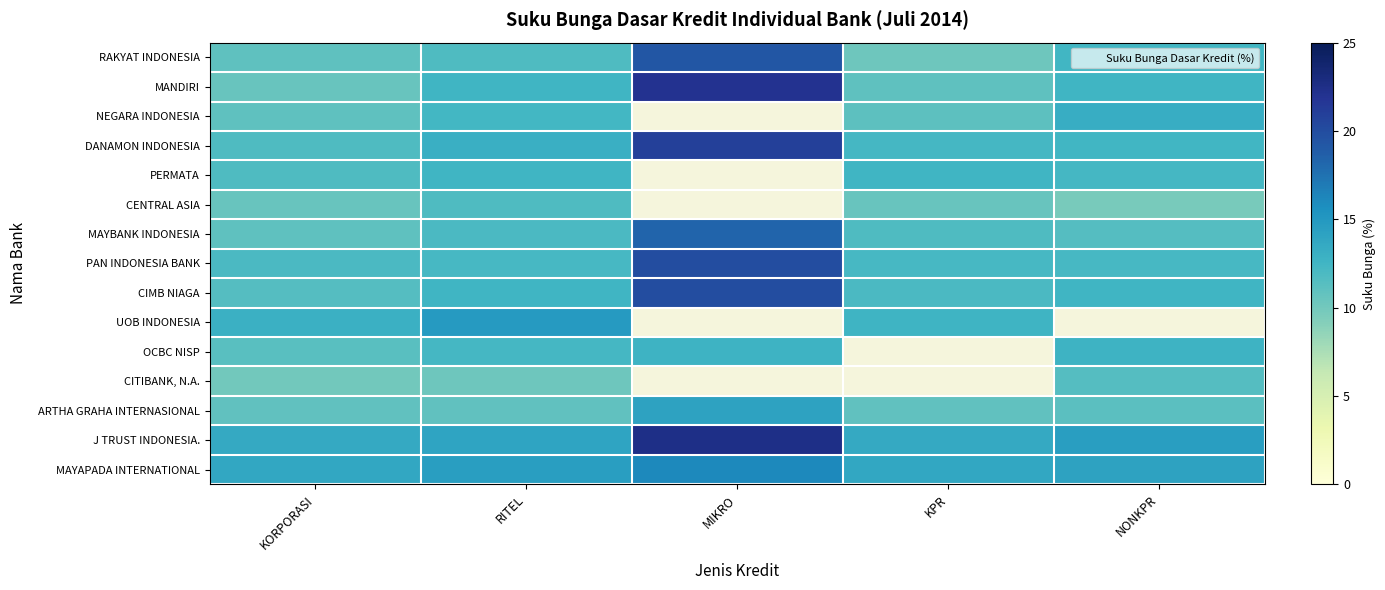

What is the total value across all series at KORPORASI?

173.4